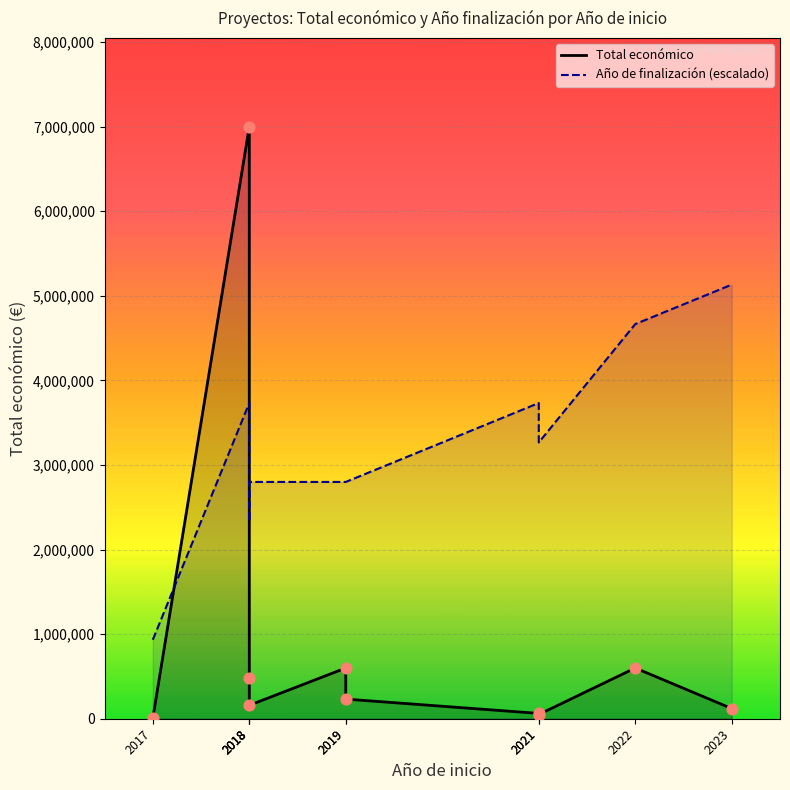

What are all the series names shown in the legend?

Total económico, Año de finalización (escalado)